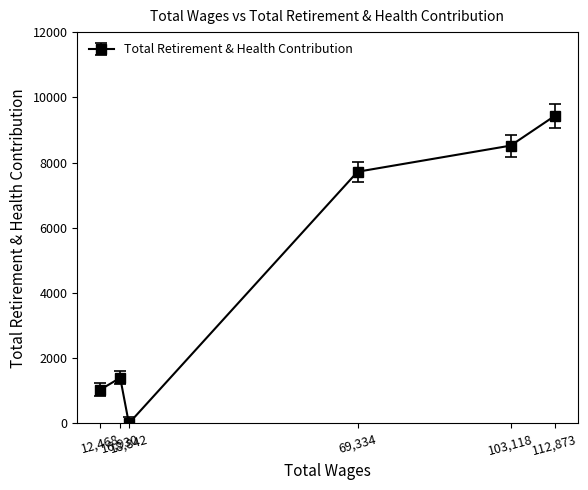

What is the maximum value shown in the chart?

9431